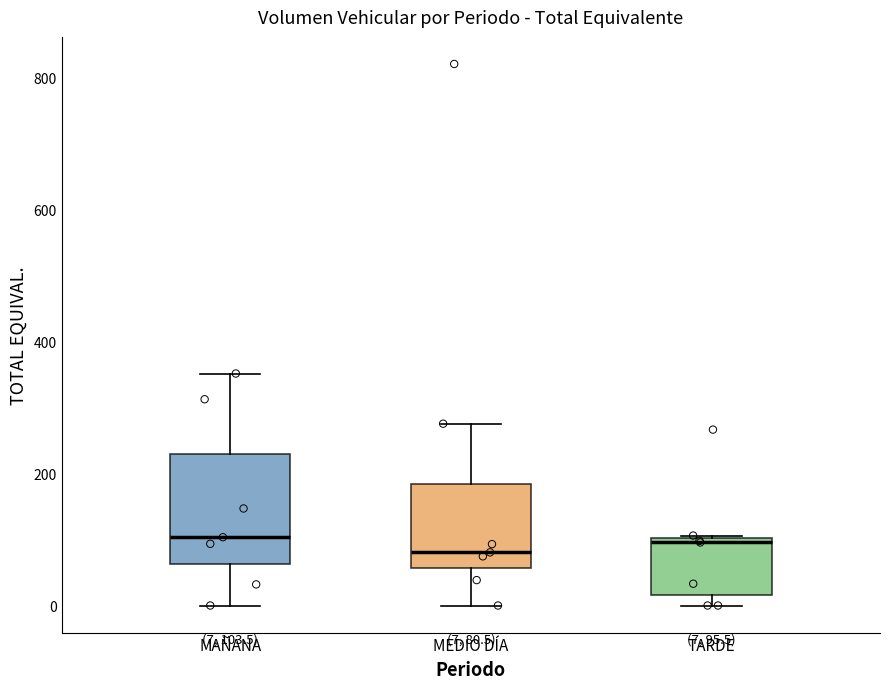

Which box is the tallest, from its lower edge to its upper edge?

MAÑANA